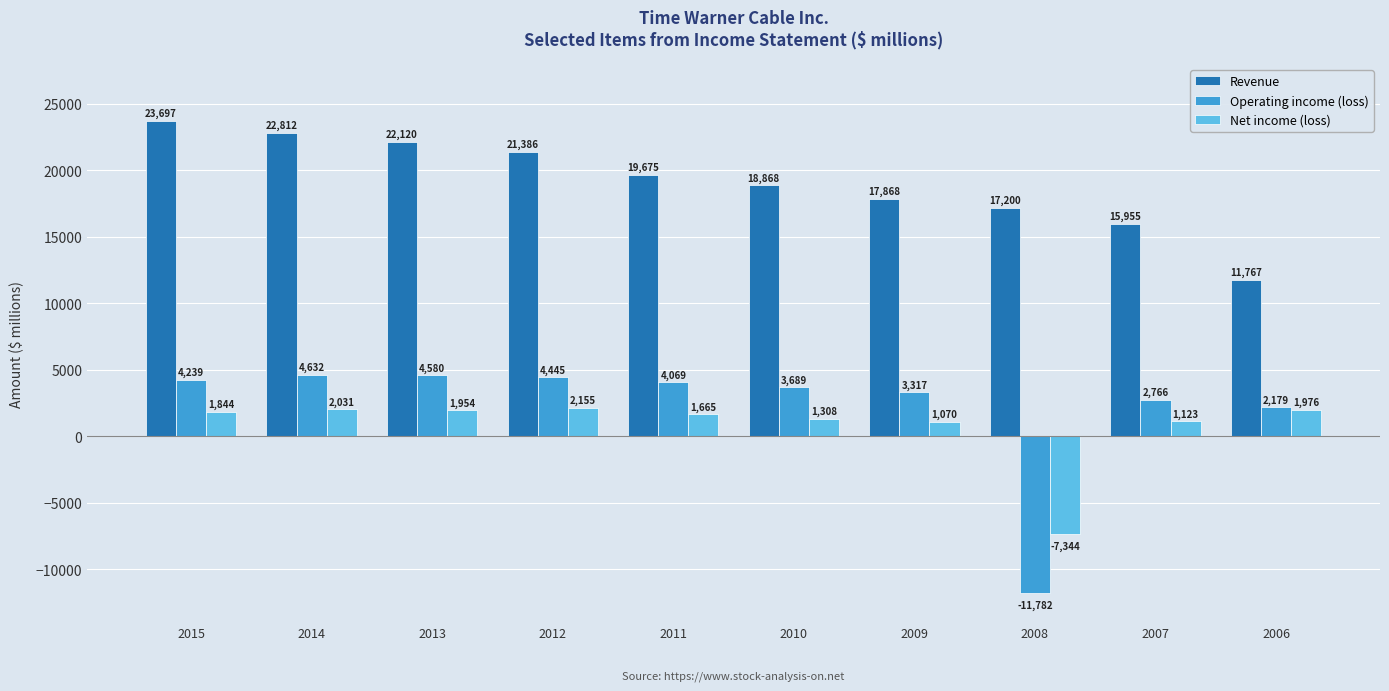

Which series has the widest spread of values?

Operating income (loss)